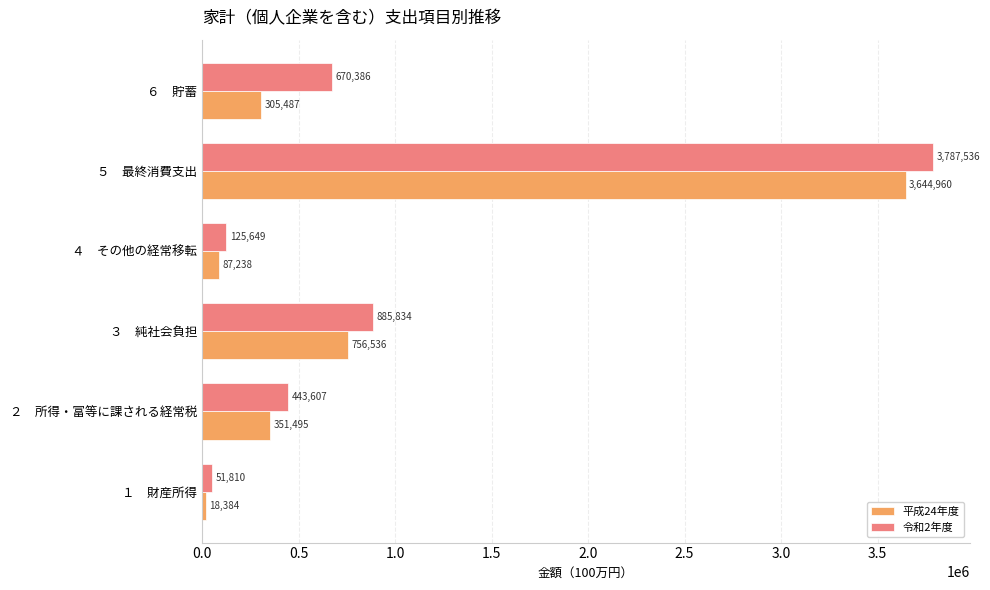

What is the difference between the 平成24年度 values at ６　貯蓄 and ４　その他の経常移転?

218249